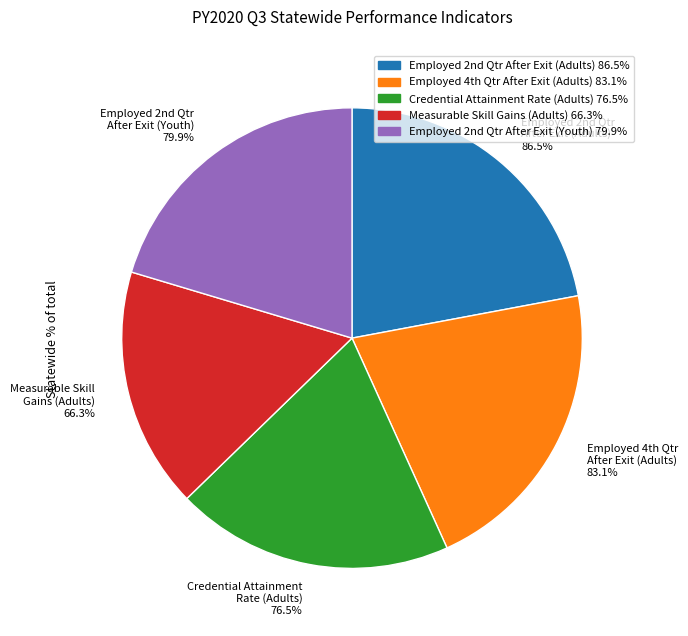

Which category has the biggest portion of the pie?

Employed 2nd Qtr After Exit (Adults)